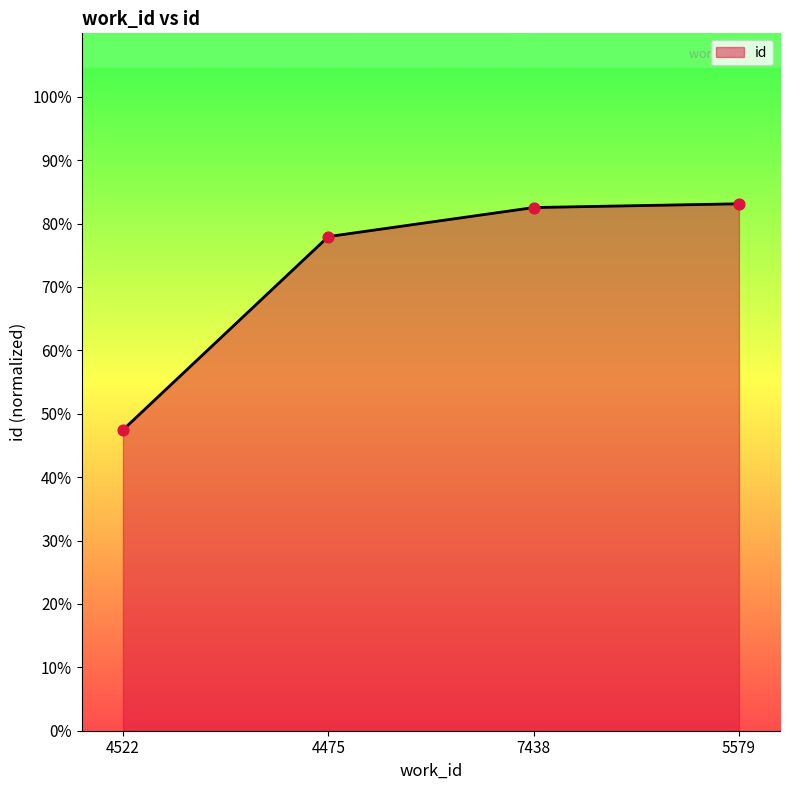

Which has a higher value, 5579 or 4522?

5579